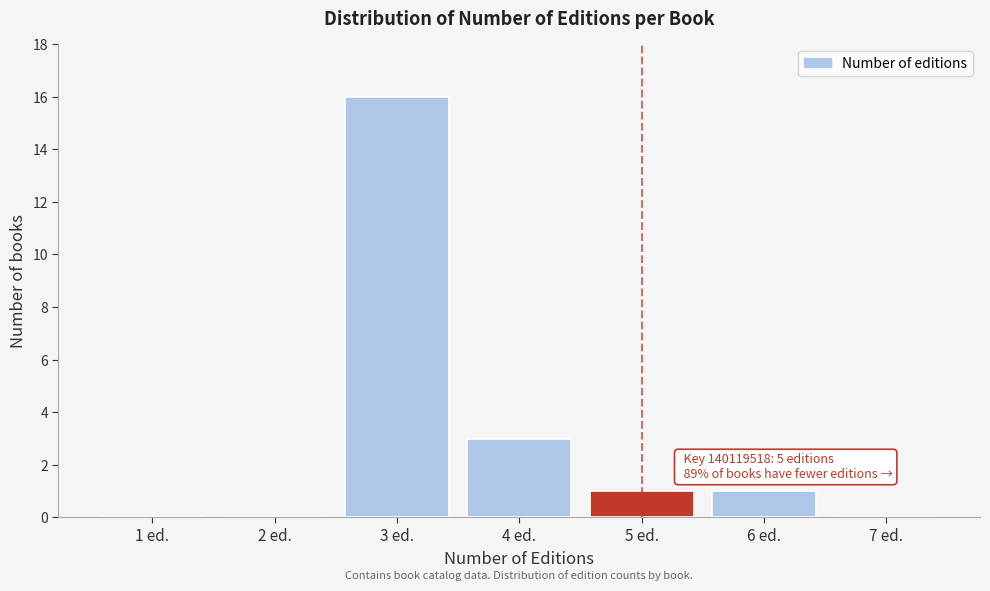

Reading left to right, extract all data points from this chart.

1 ed.=0	2 ed.=0	3 ed.=16	4 ed.=3	5 ed.=1	6 ed.=1	7 ed.=0